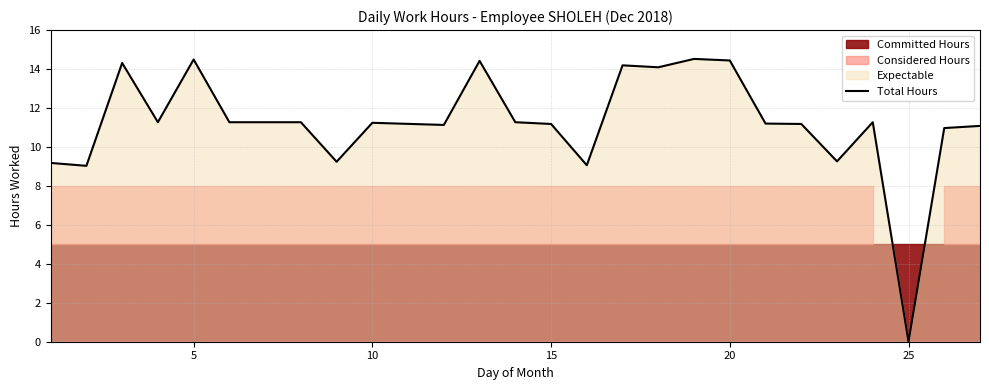

What is the highest value of the Total Hours series?

14.5